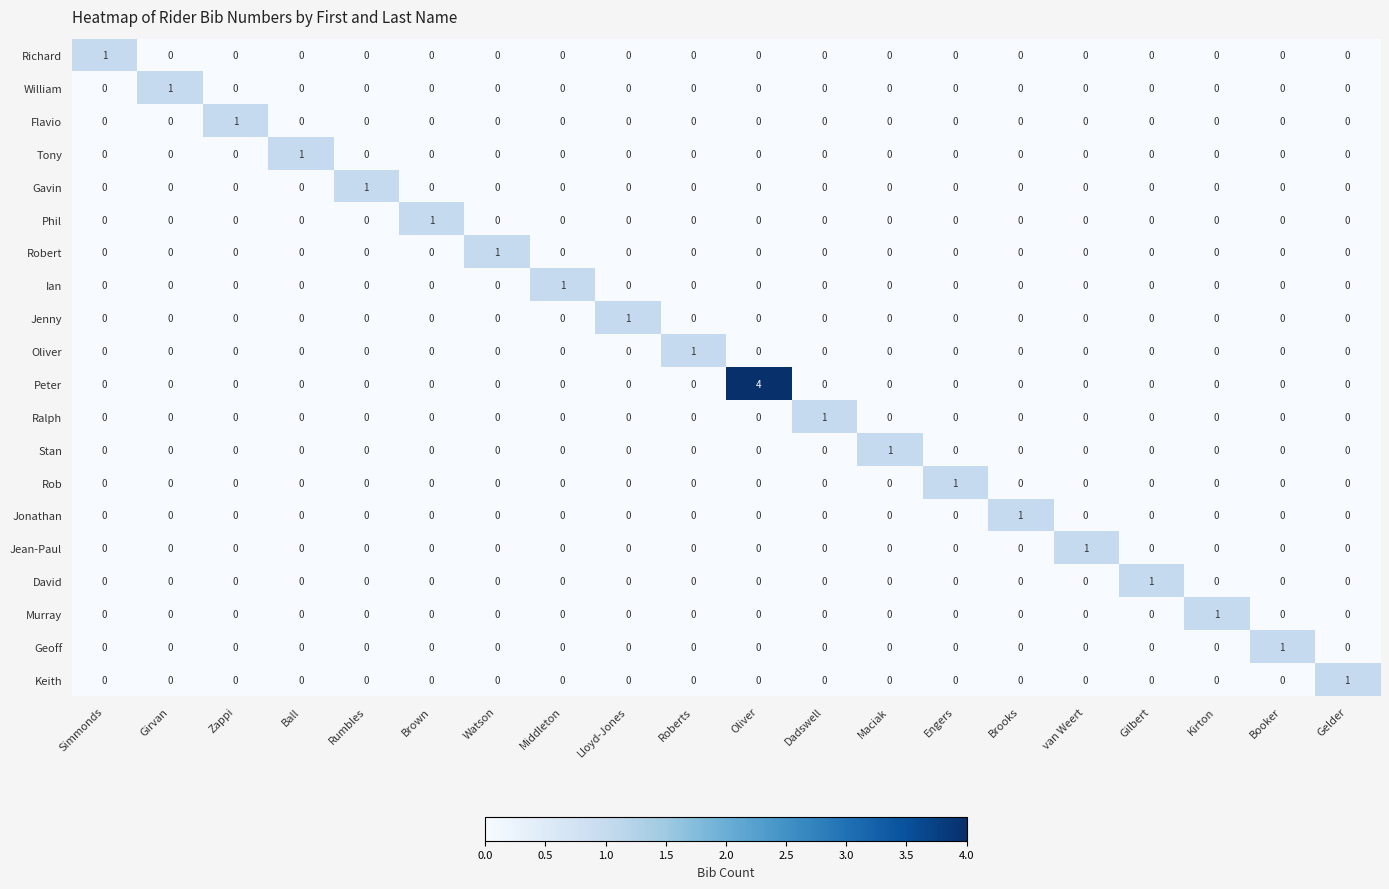

What is the greatest value displayed?

4